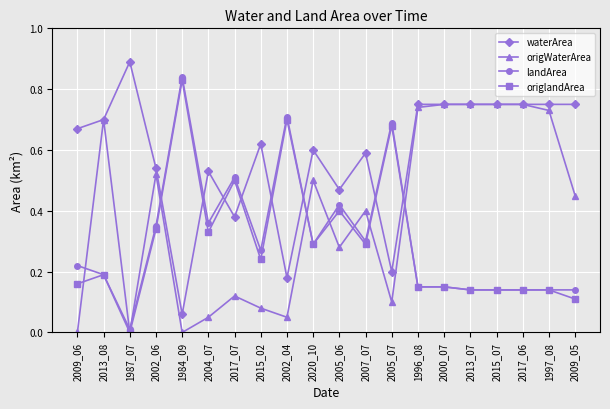

Which series changed the most between 2009_06 and 1996_08?

origWaterArea